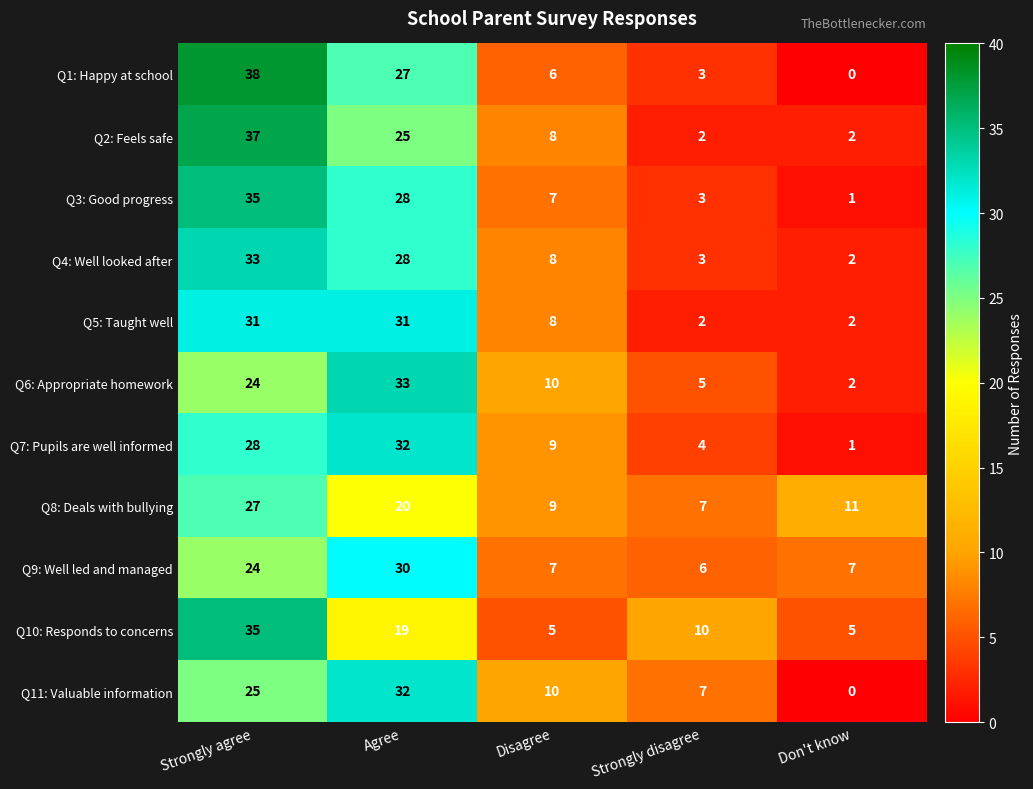

At which category does the chart reach its minimum across all series?

Don't know